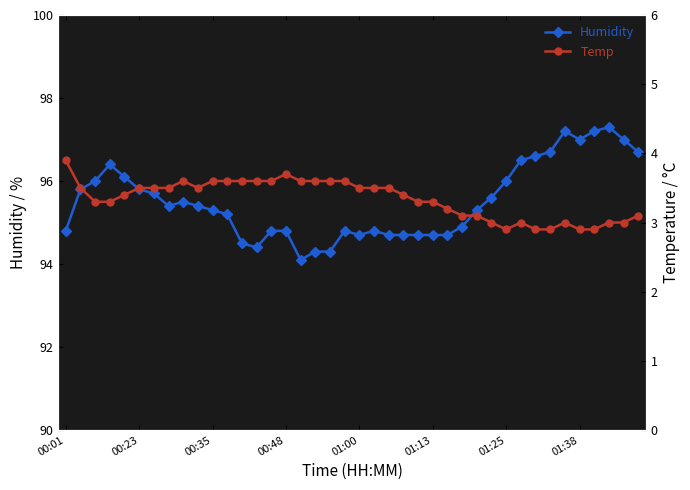

How many interior local peaks does the Humidity series have?

6